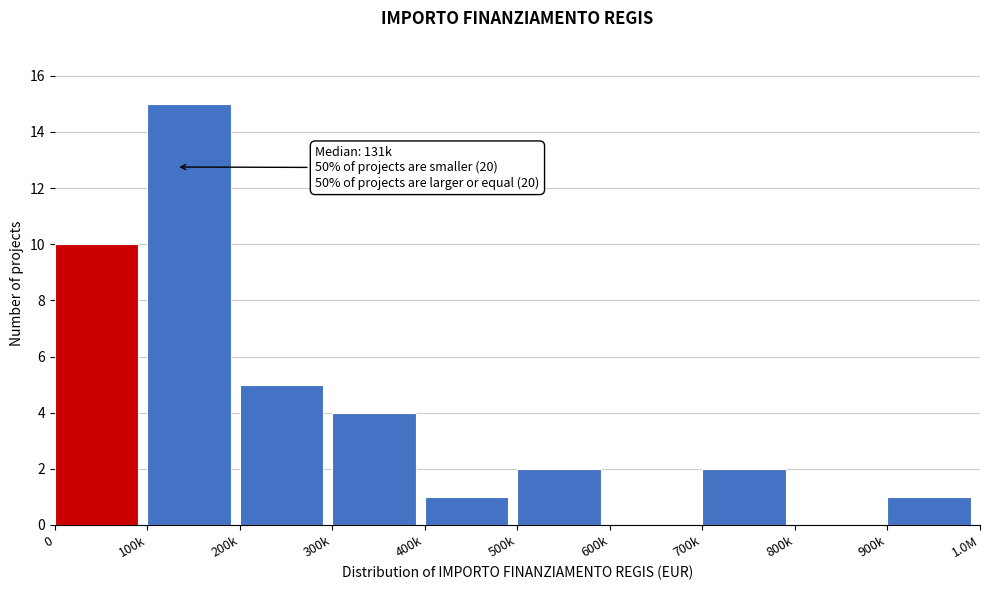

Reading left to right, what are all the values shown in this chart?

0=10	100k=15	200k=5	300k=4	400k=1	500k=2	600k=0	700k=2	800k=0	900k=1